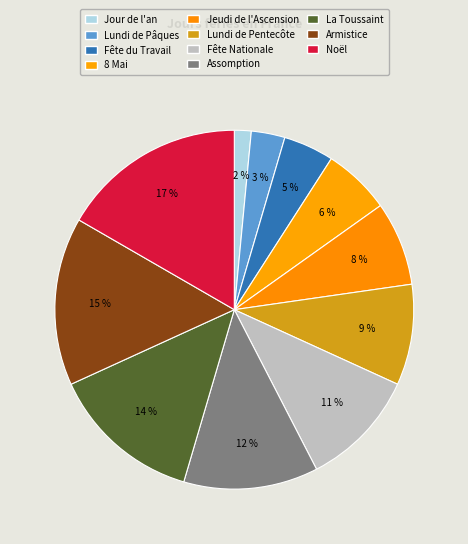

Does La Toussaint represent more than half of the total?

No